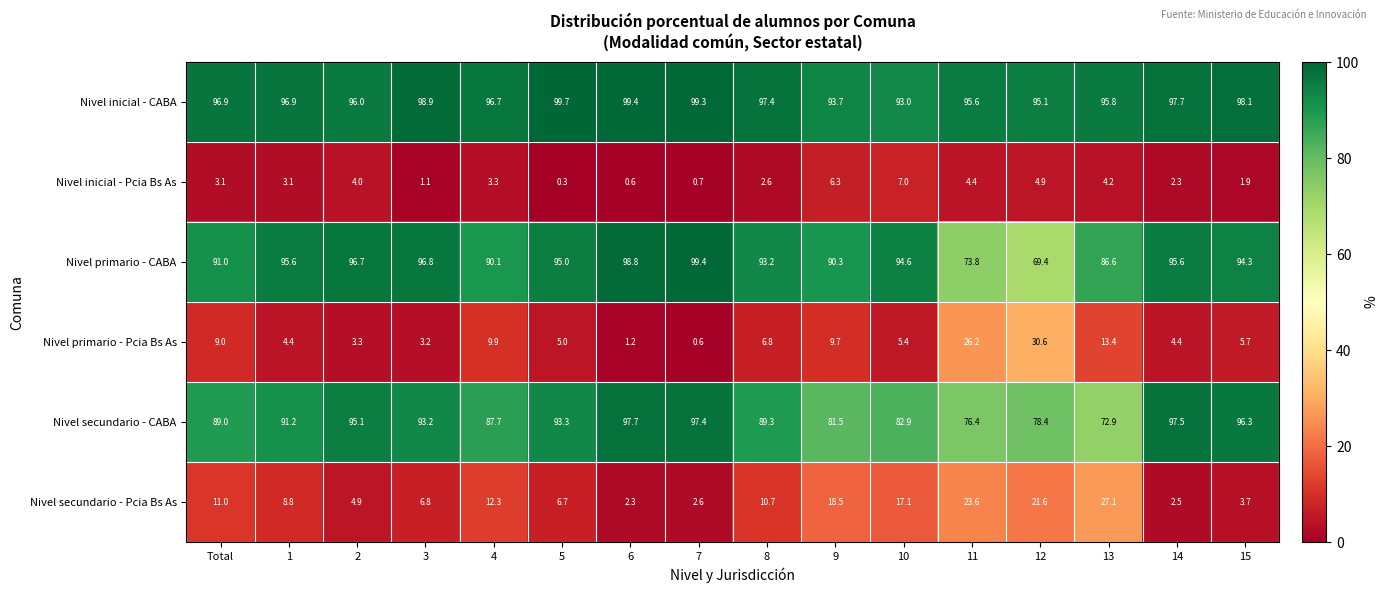

Which label corresponds to the smallest value in the chart?

5